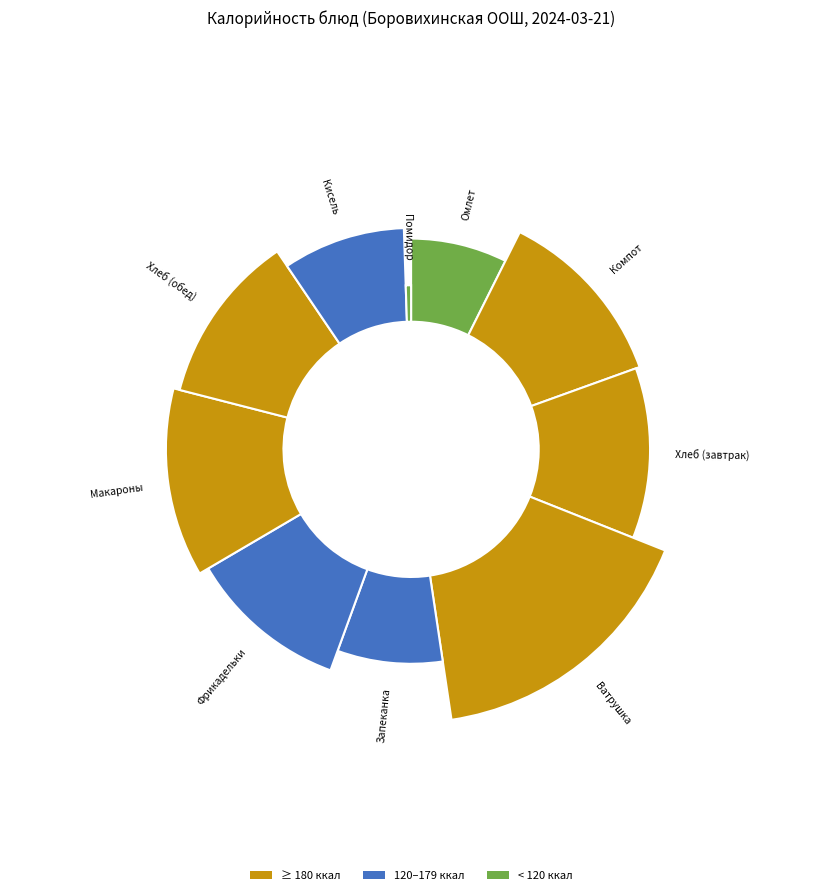

How many slices are in this pie chart?

10